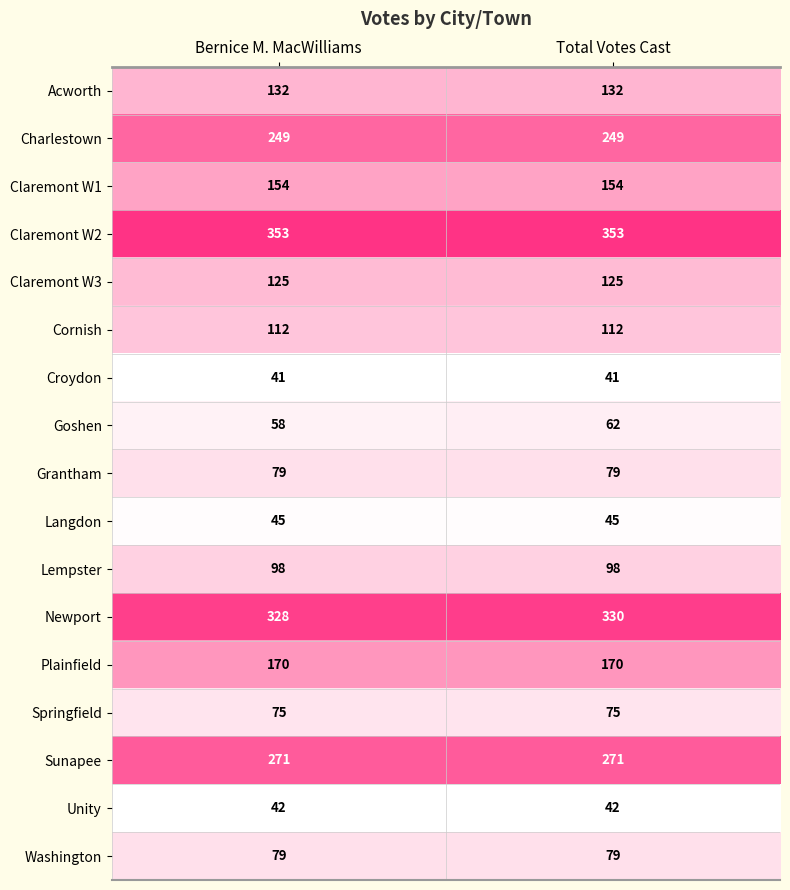

Count the number of categories in the chart.

2